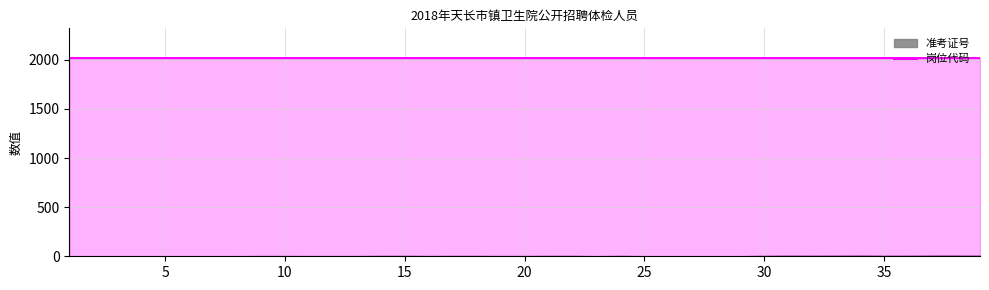

What is the lowest value of the 岗位代码 series?

2018.0